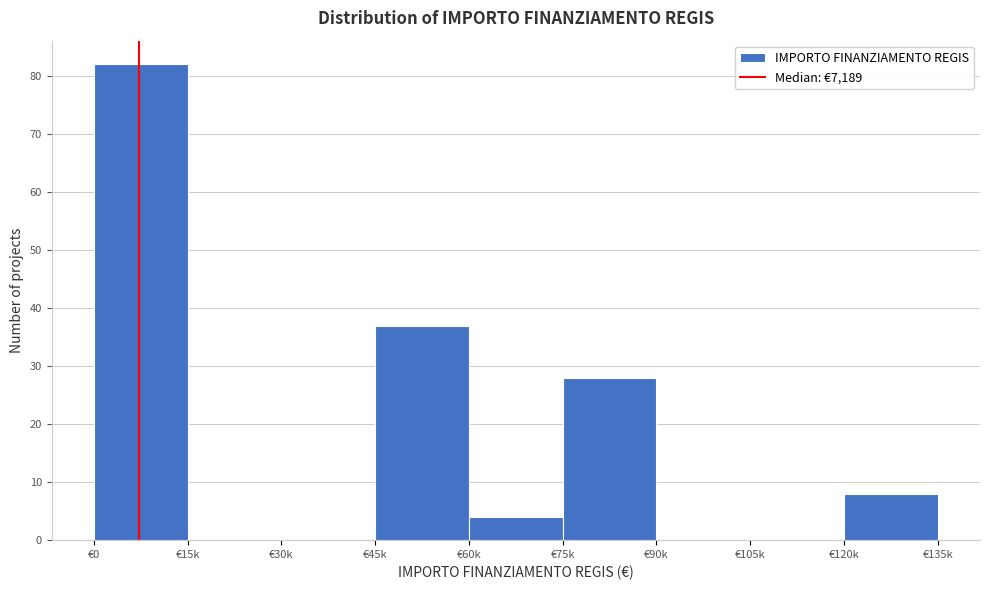

Reading left to right, what are all the values shown in this chart?

€0=82	€15k=0	€30k=0	€45k=37	€60k=4	€75k=28	€90k=0	€105k=0	€120k=8